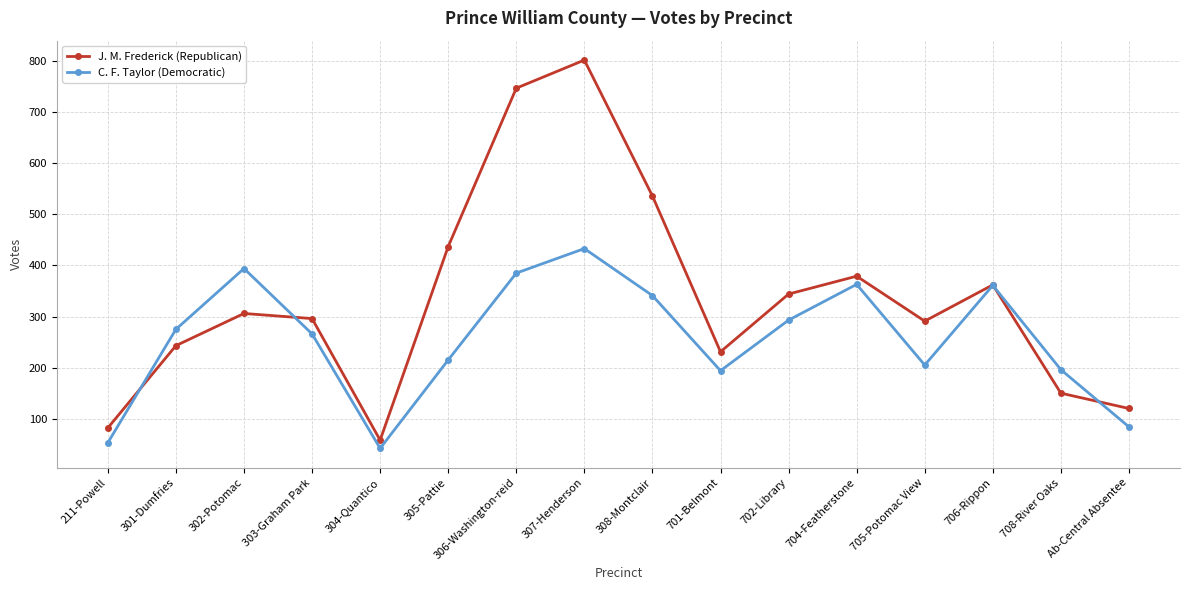

What is the label of the 16th point from the right?

211-Powell